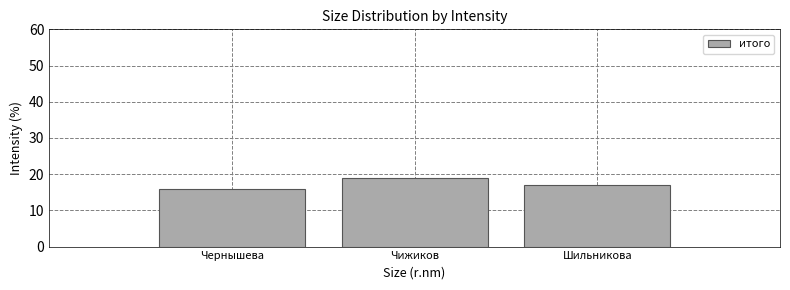

Reading left to right, what are all the values shown in this chart?

16	19	17